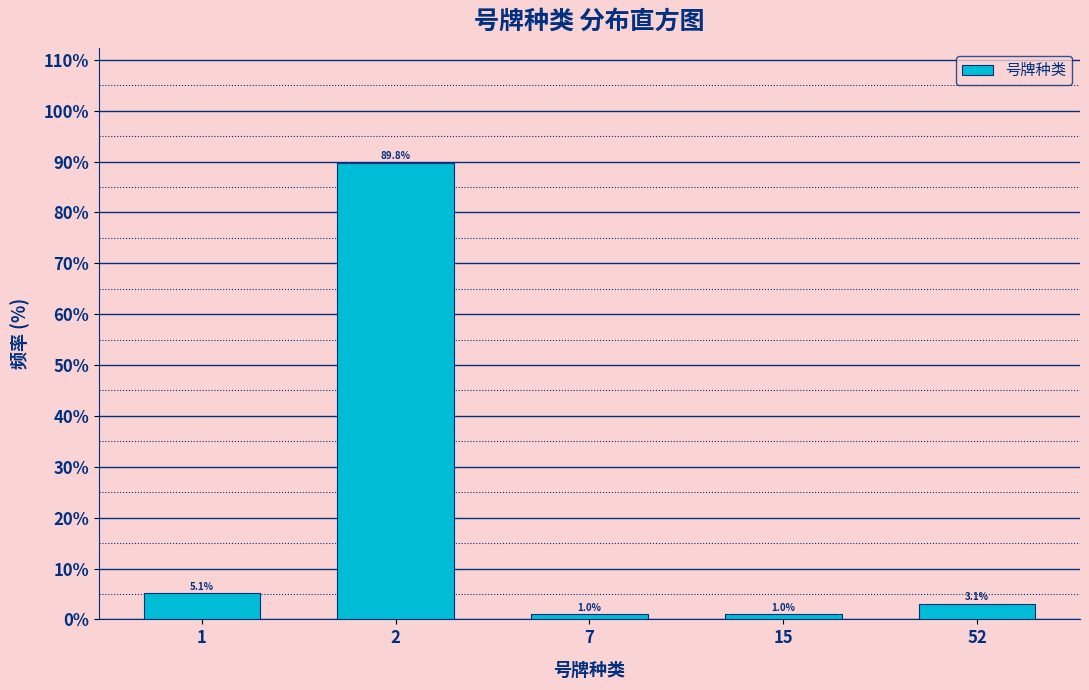

Reading left to right, transcribe all the data shown in this chart.

1=5.1	2=89.8	7=1.0	15=1.0	52=3.1